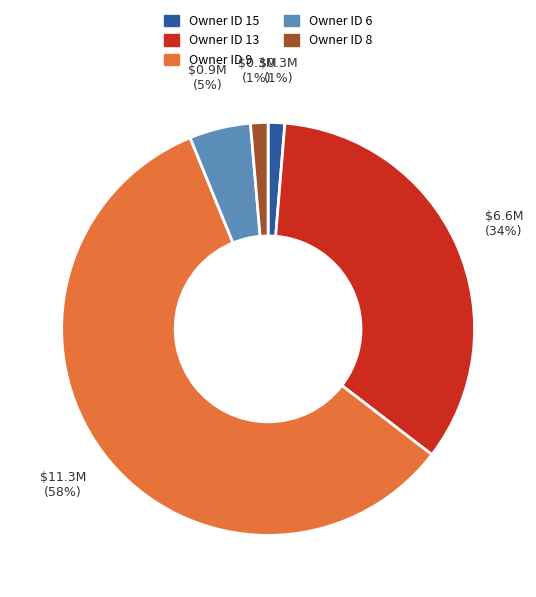

Is there a majority slice in this chart?

Yes